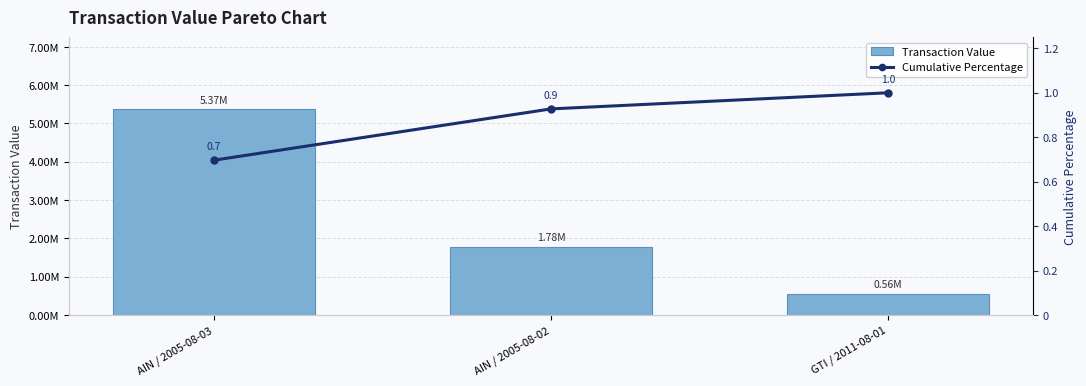

Count the Cumulative Percentage values in the range 0 to 1.

3